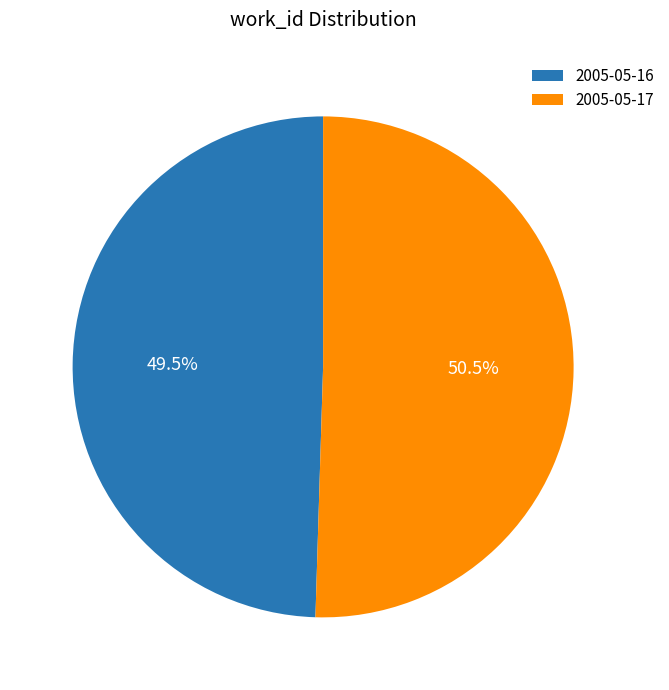

How many slices are in this pie chart?

2